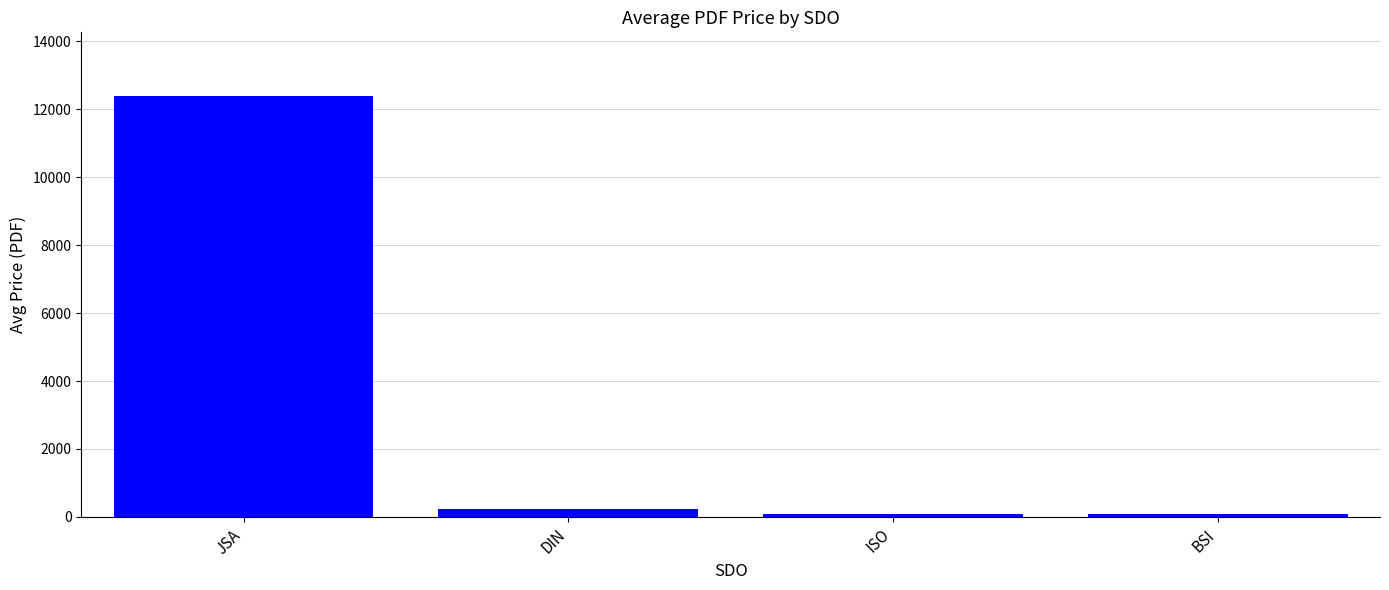

What is the label of the 4th bar from the left?

BSI